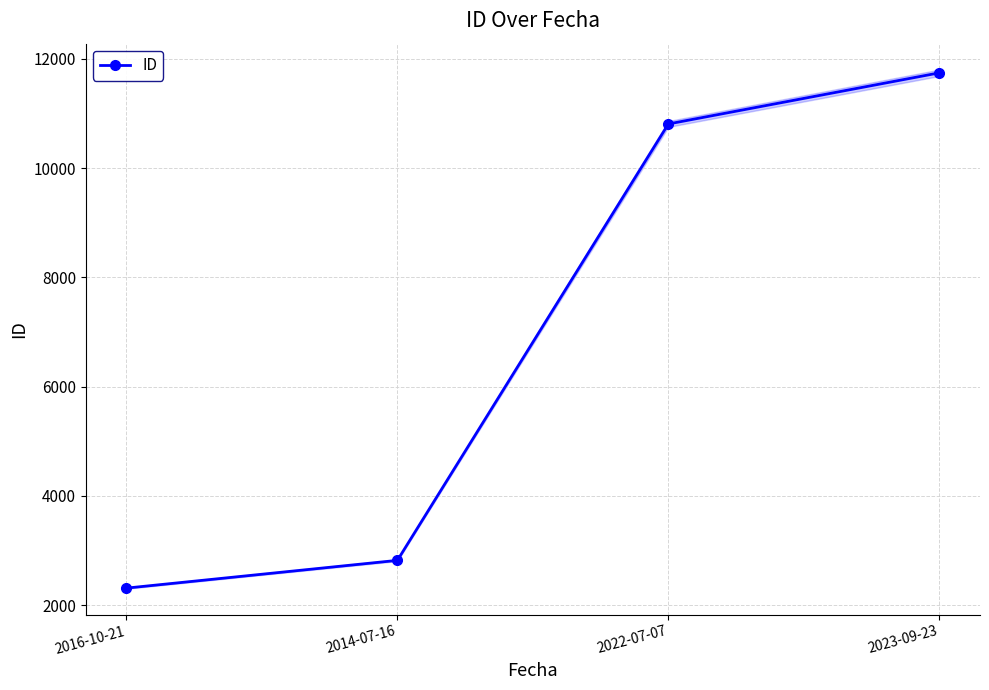

Count the number of values greater than 10807.

1